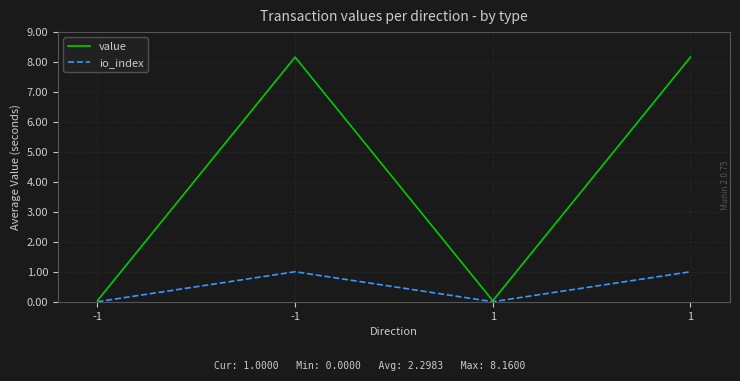

What is the sum of all io_index values?

2.0